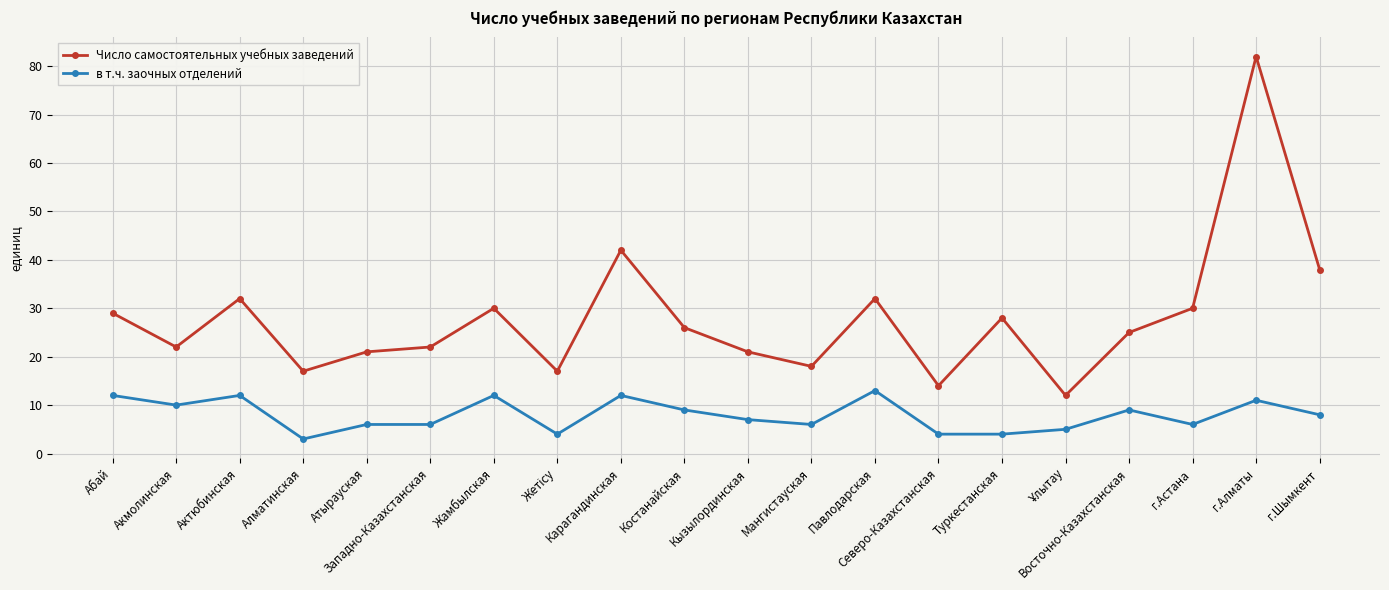

The в т.ч. заочных отделений series shows 6 at Костанайская. True or false?

False